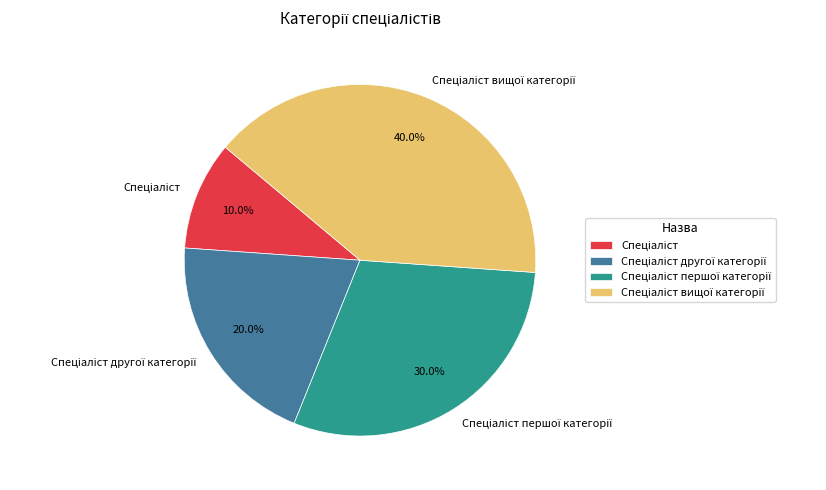

Is there a majority slice in this chart?

No